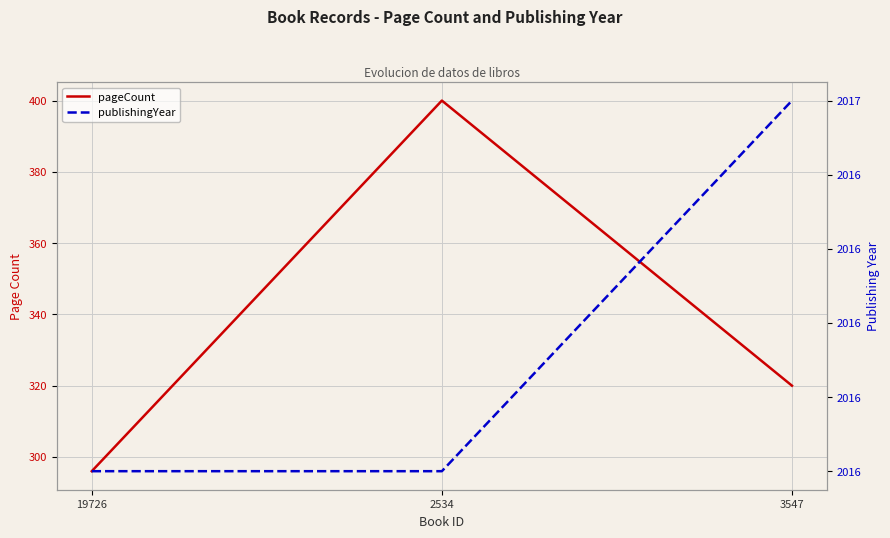

What is the total value across all series at 2534?

2416